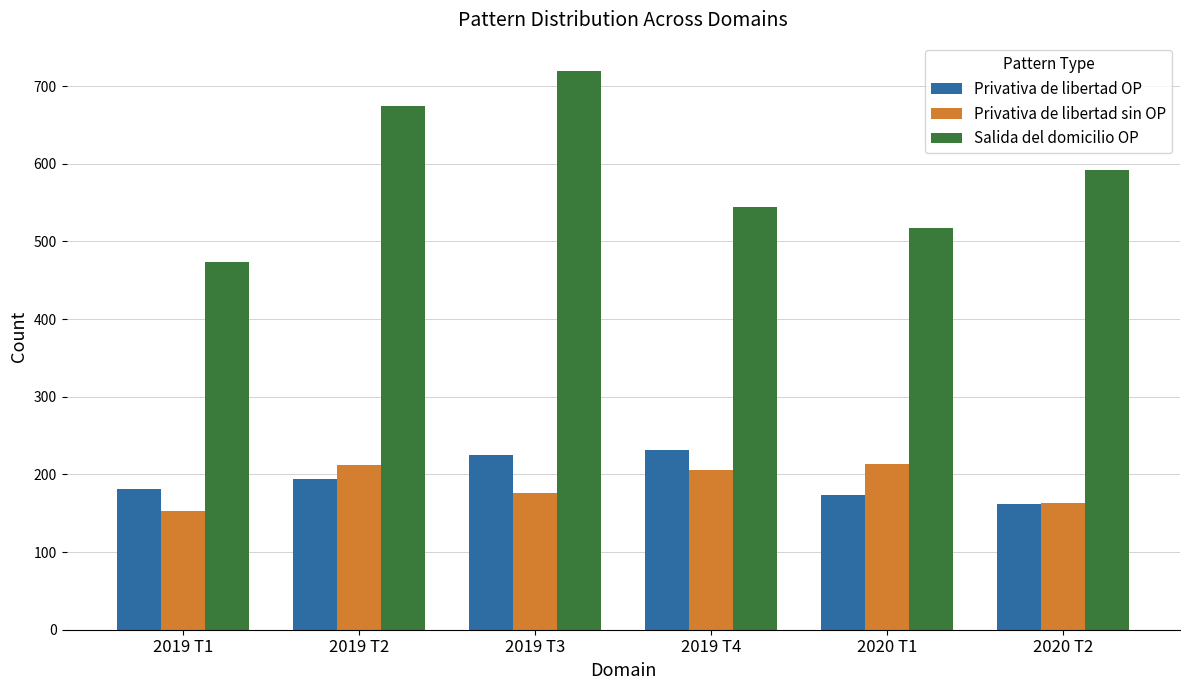

Rank the categories by Salida del domicilio OP value from highest to lowest.

2019 T3, 2019 T2, 2020 T2, 2019 T4, 2020 T1, 2019 T1